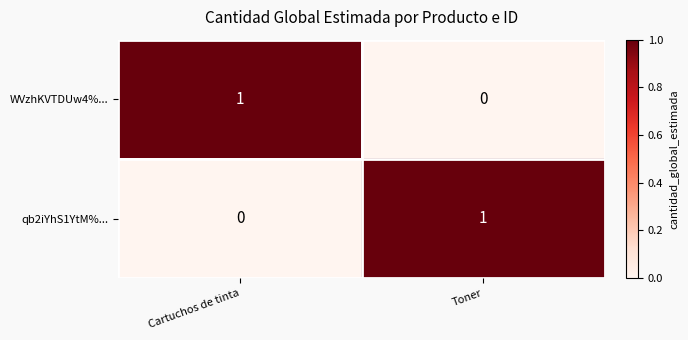

Rank the series at Toner from lowest to highest value.

WVzhKVTDUw4%..., qb2iYhS1YtM%...